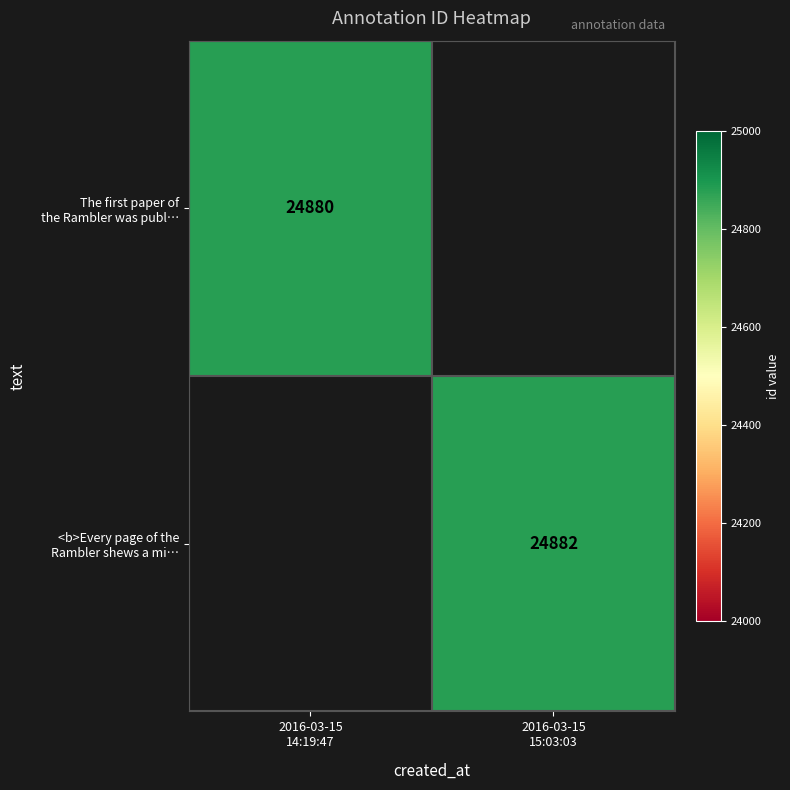

Is it true that <b>Every page of the Rambler shews a mi… equals 39041.0 at 2016-03-15 15:03:03?

False